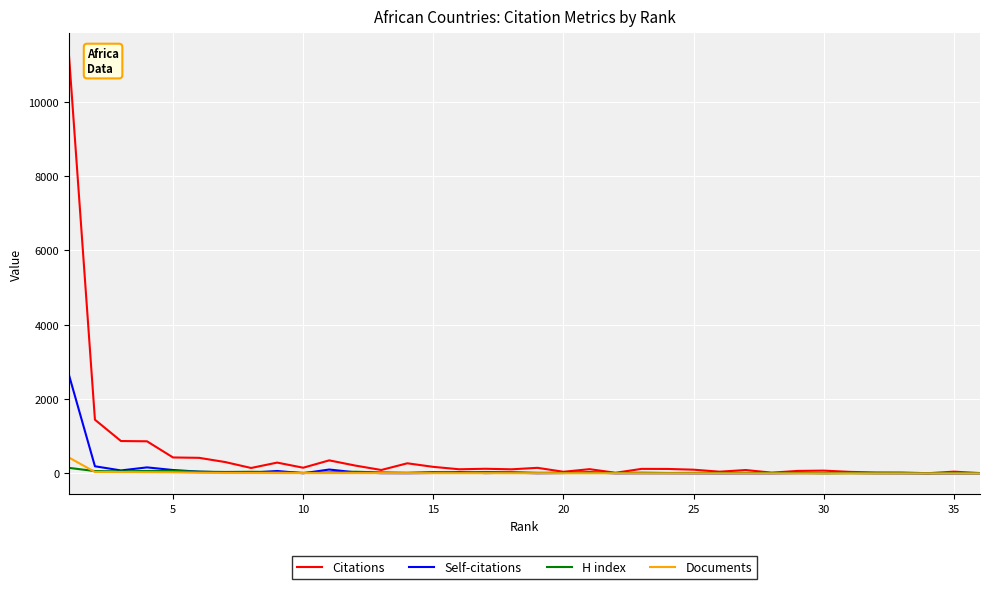

Which series has the widest spread of values?

Citations